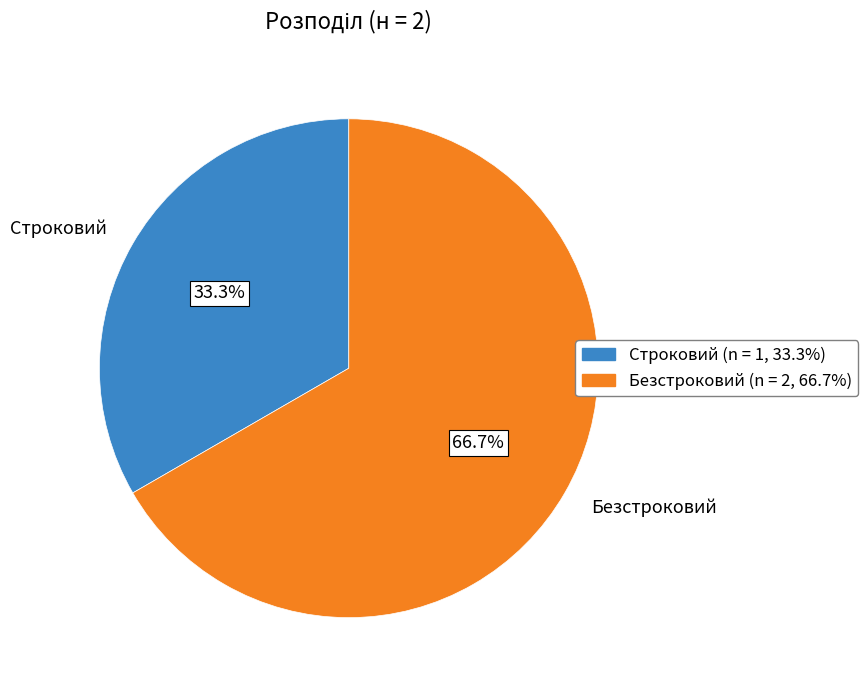

Rank the categories by value from lowest to highest.

Строковий, Безстроковий